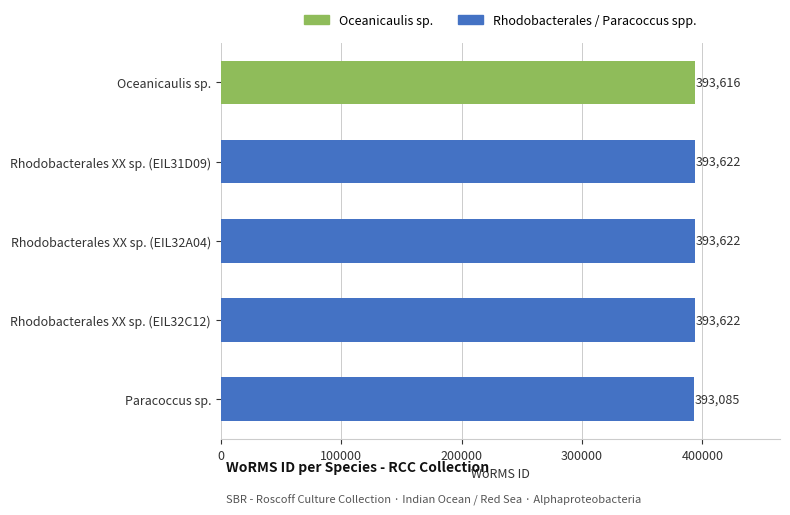

Is it true that the value at Rhodobacterales XX sp. (EIL31D09) is 393622?

True